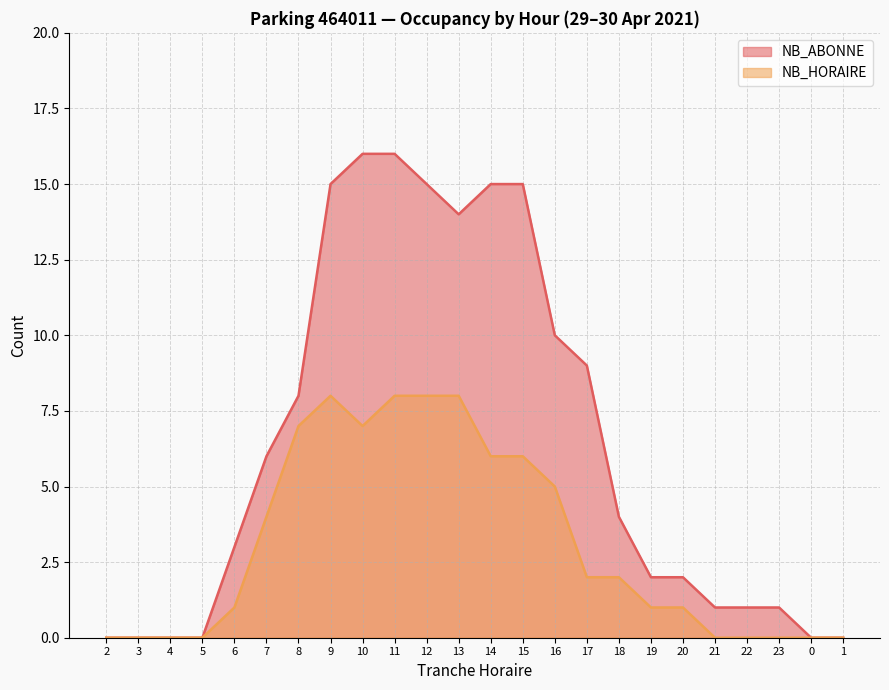

What is the label of the 18th point from the left?

19